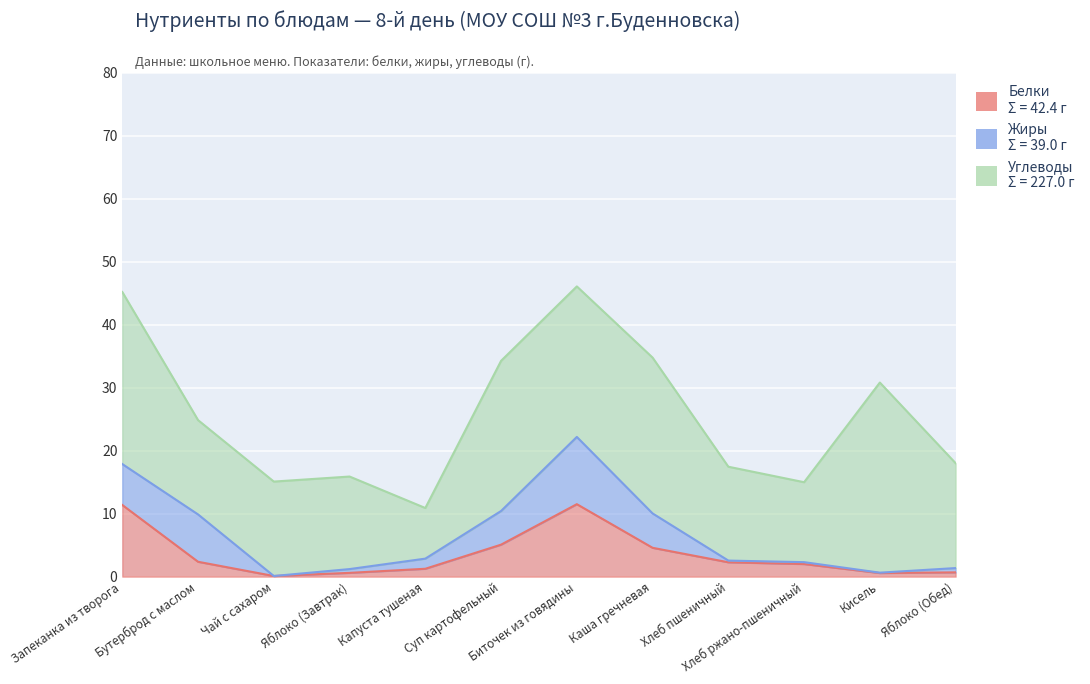

True or false: Углеводы and Белки cross at least once.

False